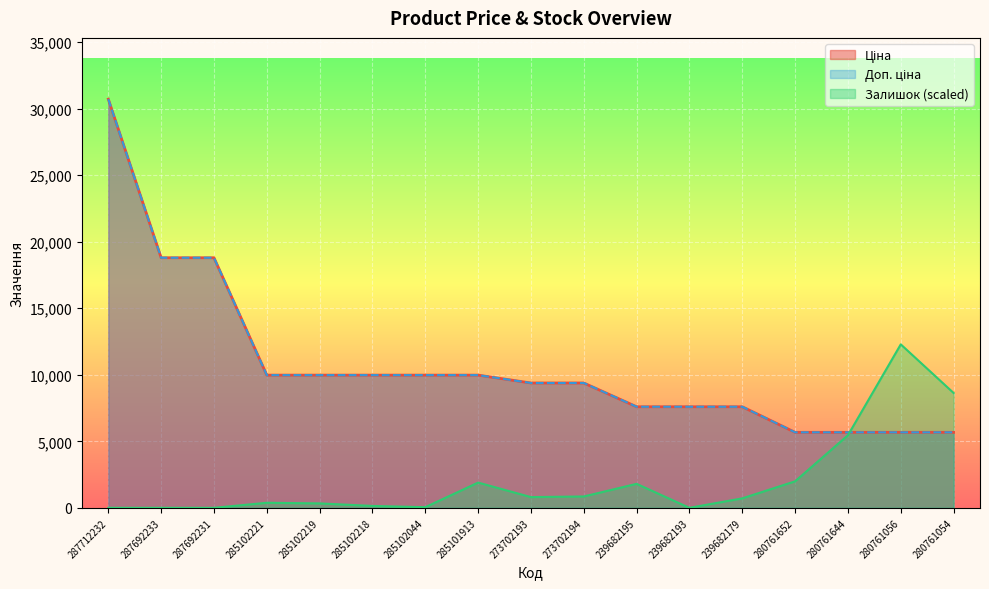

Is the value of Ціна at 287712232 greater than the value of Залишок at 285102218?

Yes